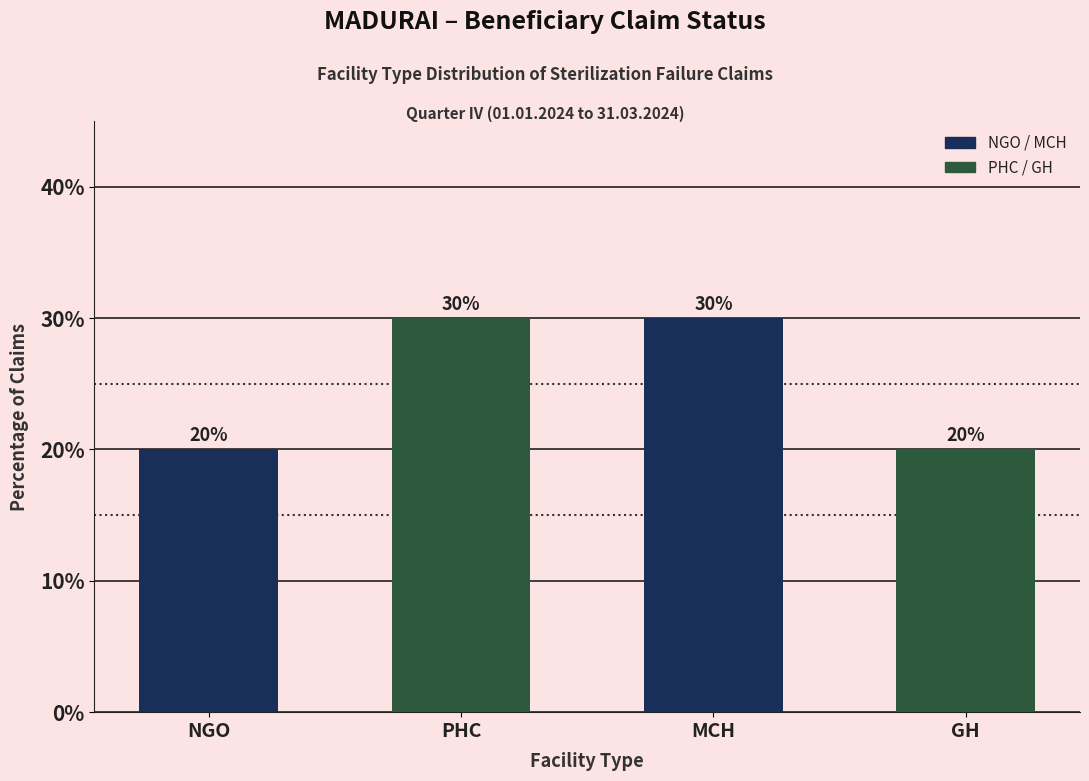

Reading left to right, what are all the values shown in this chart?

20	30	30	20